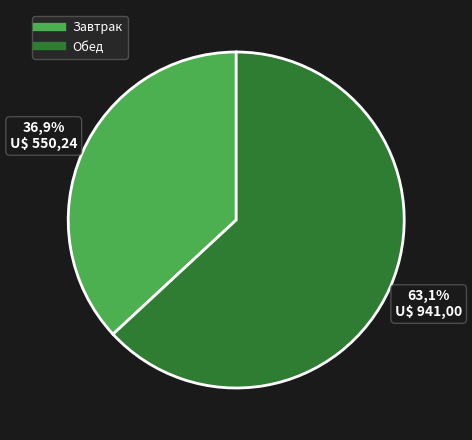

Is it true that Обед is 54% of the pie?

False